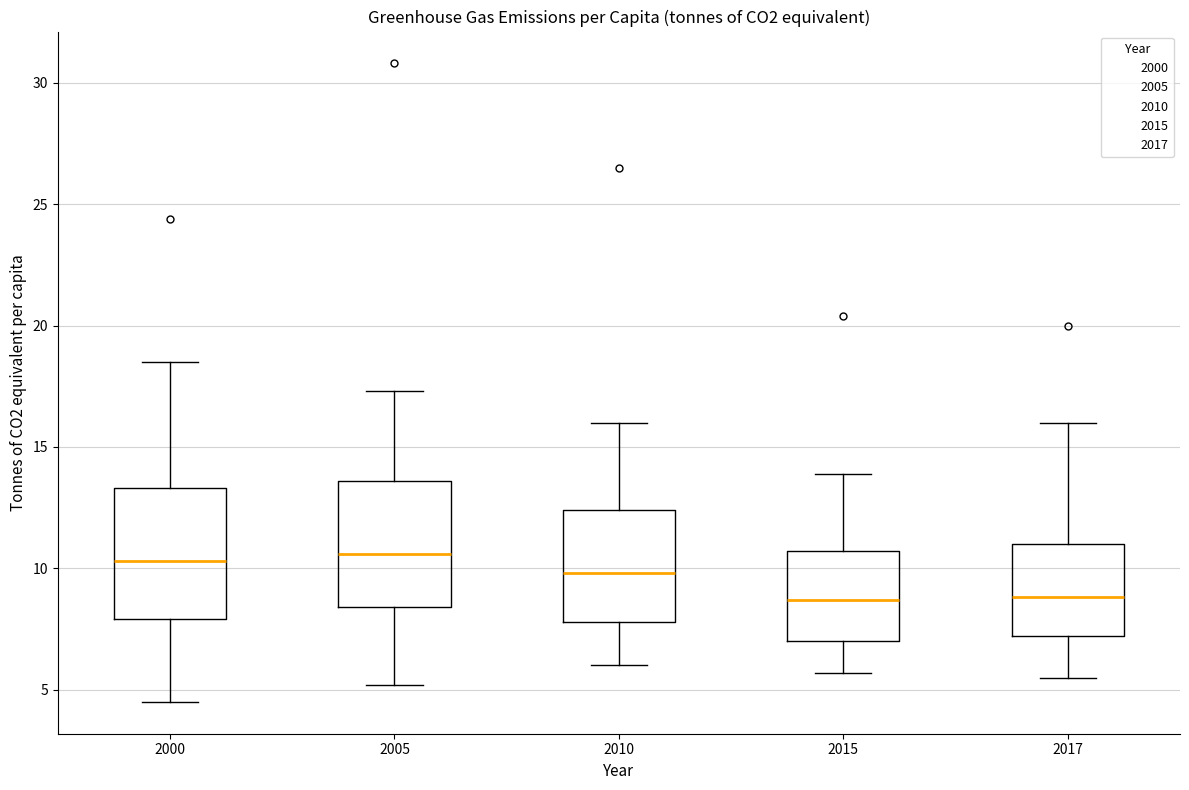

Reading left to right, read every box against the y-axis: the position of its median line, the range the box covers, and the ends of its whiskers. The values are not printed on the chart, so give them approximately, as read against the axis.

2000: median 10.5, box 8.0 to 13.5, whiskers 4.5 to 18.5
2005: median 10.5, box 8.5 to 13.5, whiskers 5.0 to 17.5
2010: median 10.0, box 8.0 to 12.5, whiskers 6.0 to 16.0
2015: median 8.5, box 7.0 to 10.5, whiskers 5.5 to 14.0
2017: median 9.0, box 7.0 to 11.0, whiskers 5.5 to 16.0